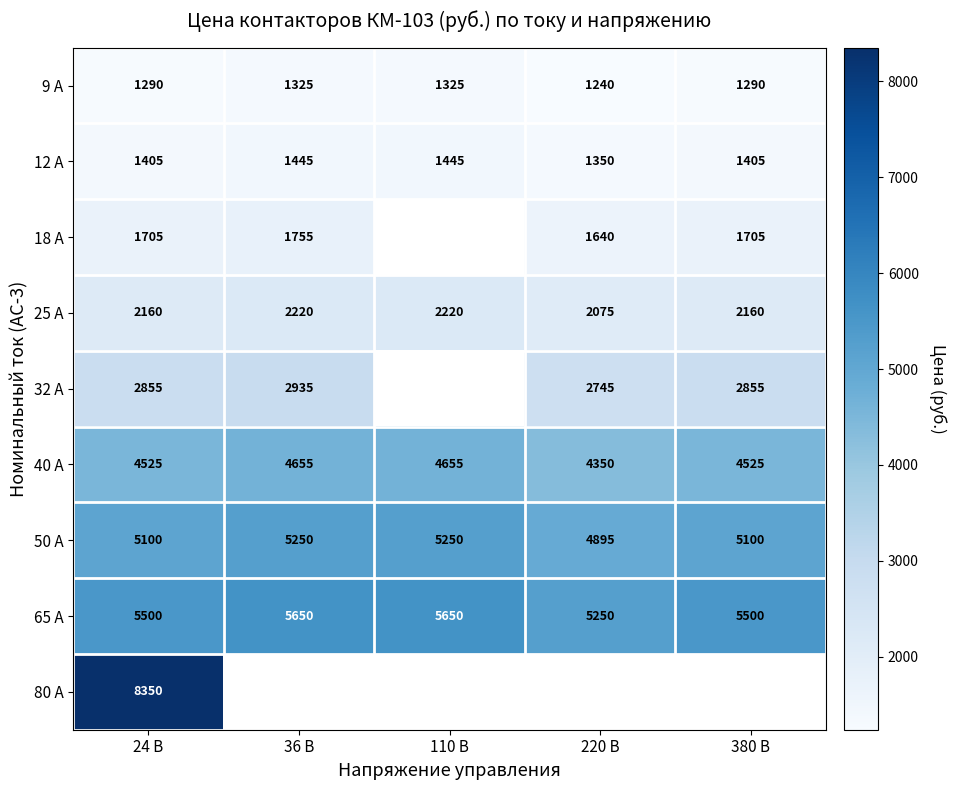

What is the maximum value for 9 А?

1325